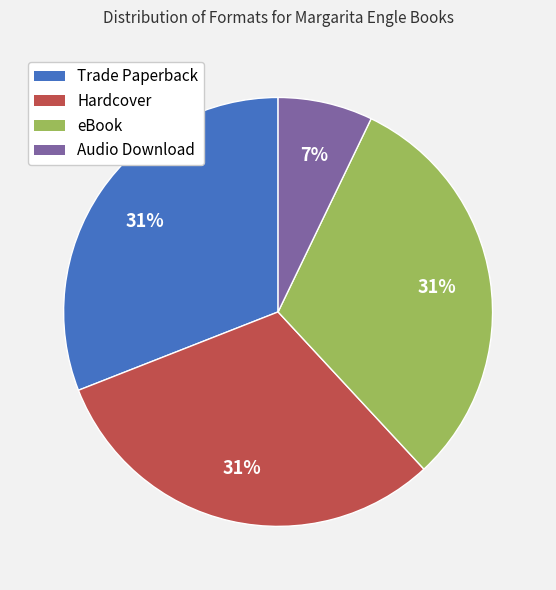

Is there any slice that represents more than half of the pie?

No